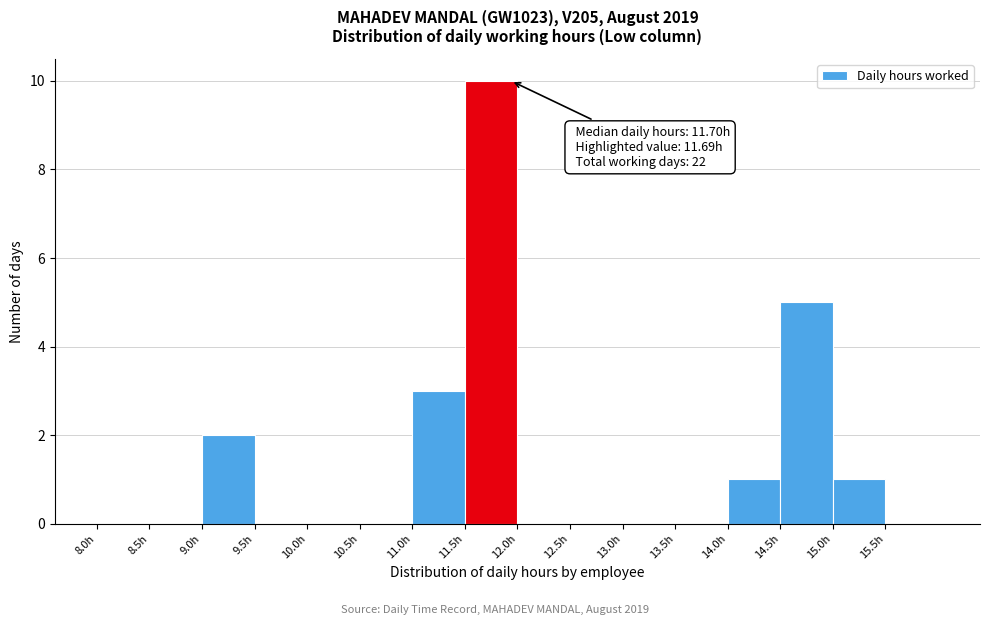

Which range on the x-axis has the tallest bar?

11.5 to 12.0